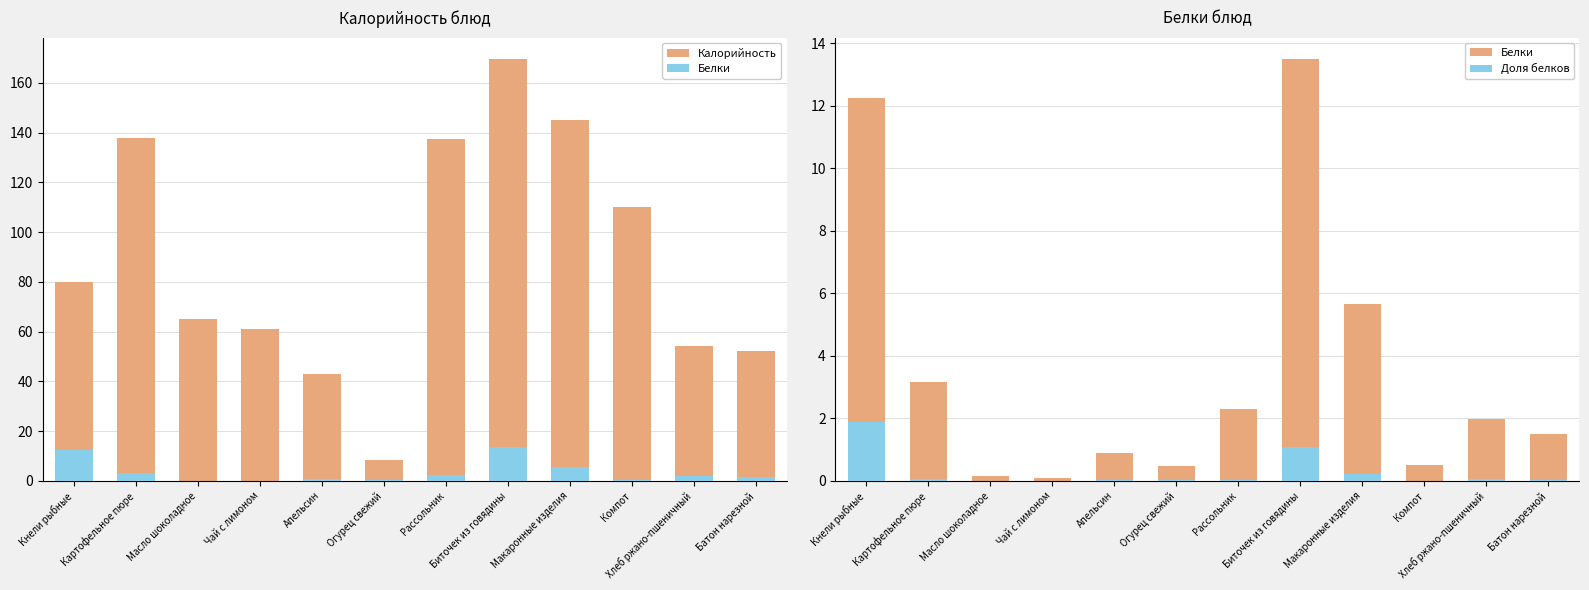

How many data points in Белки are less than 1?

5